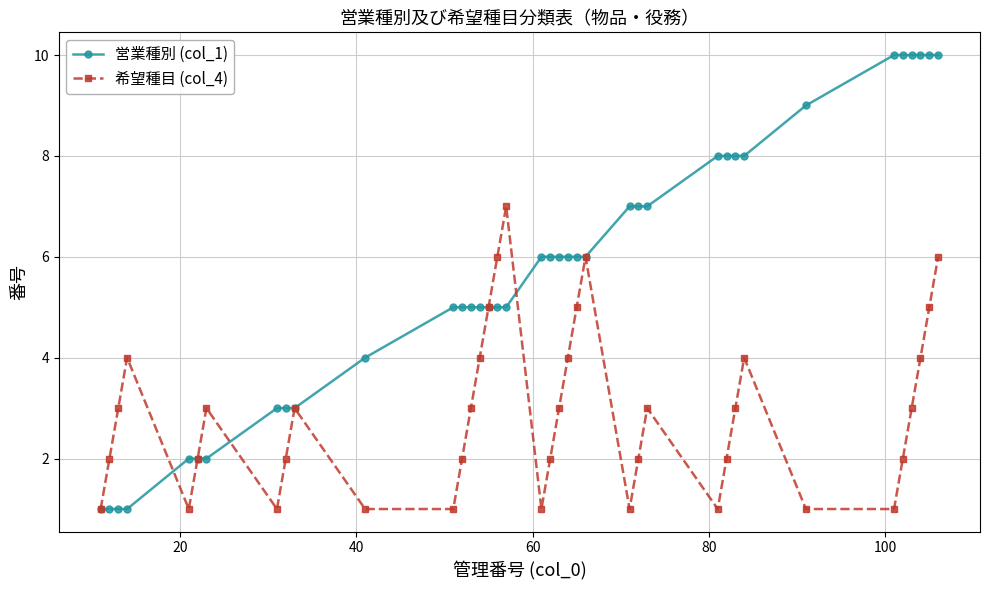

How many data points in 営業種別 (col_1) are less than 6?

18